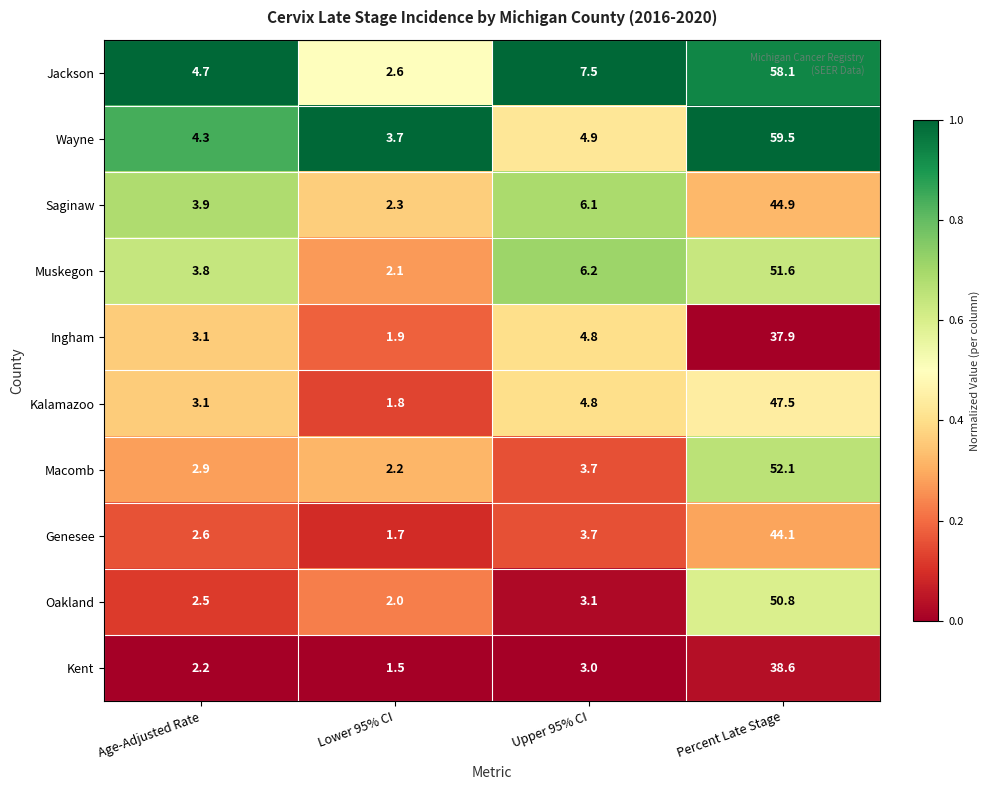

Is it true that Ingham equals 4.8 at Upper 95% CI?

True